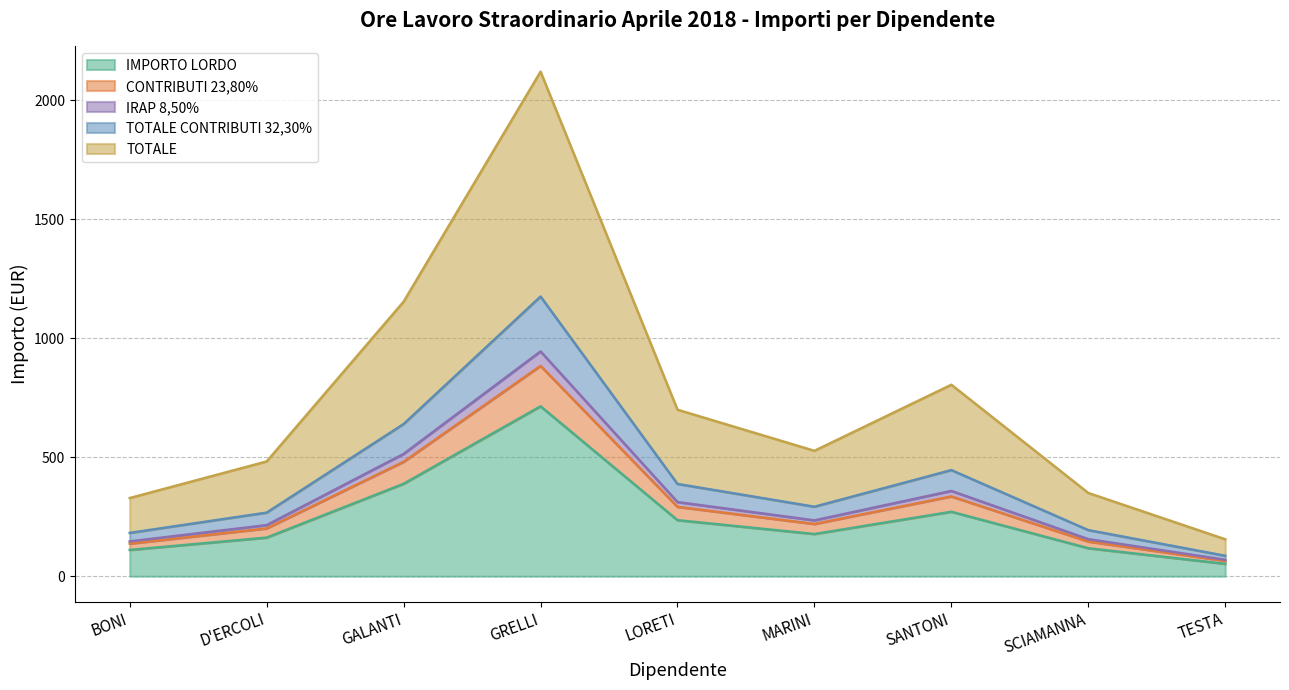

Where does the IRAP 8,50% series first go above 234?

GALANTI